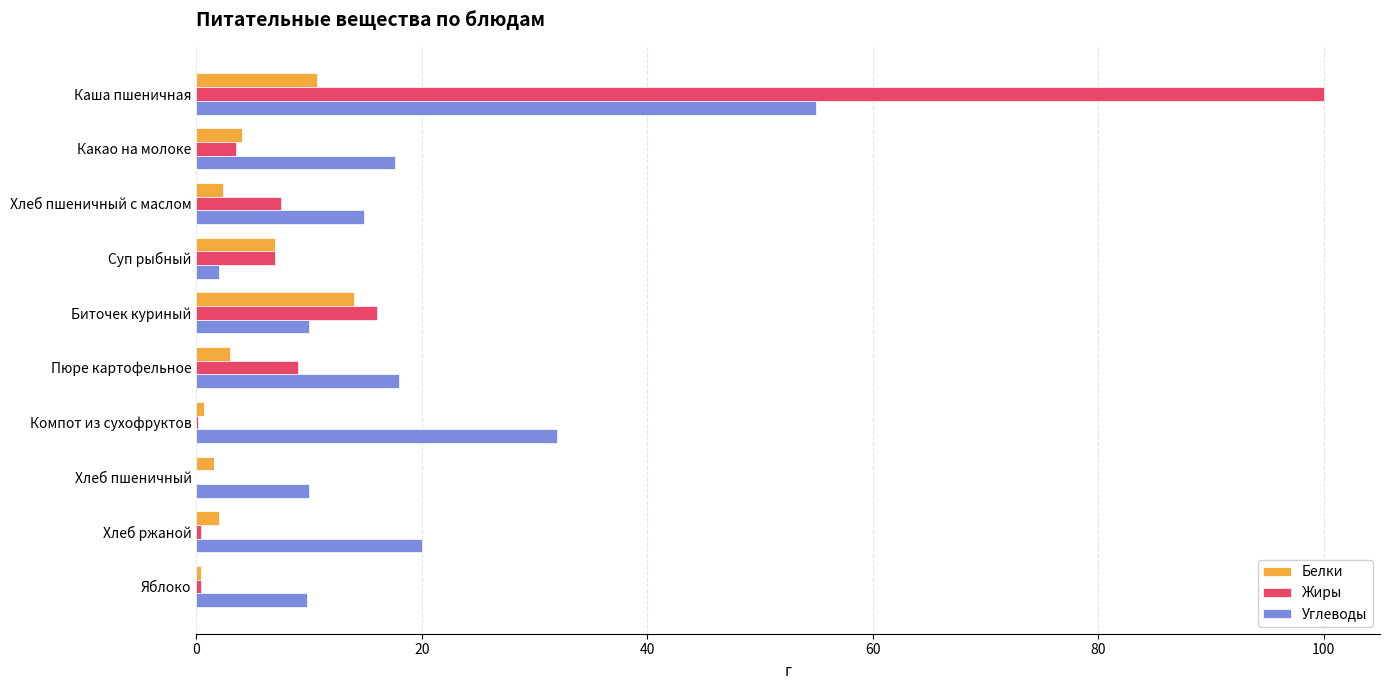

Where is Жиры nearest to the value 50?

Биточек куриный